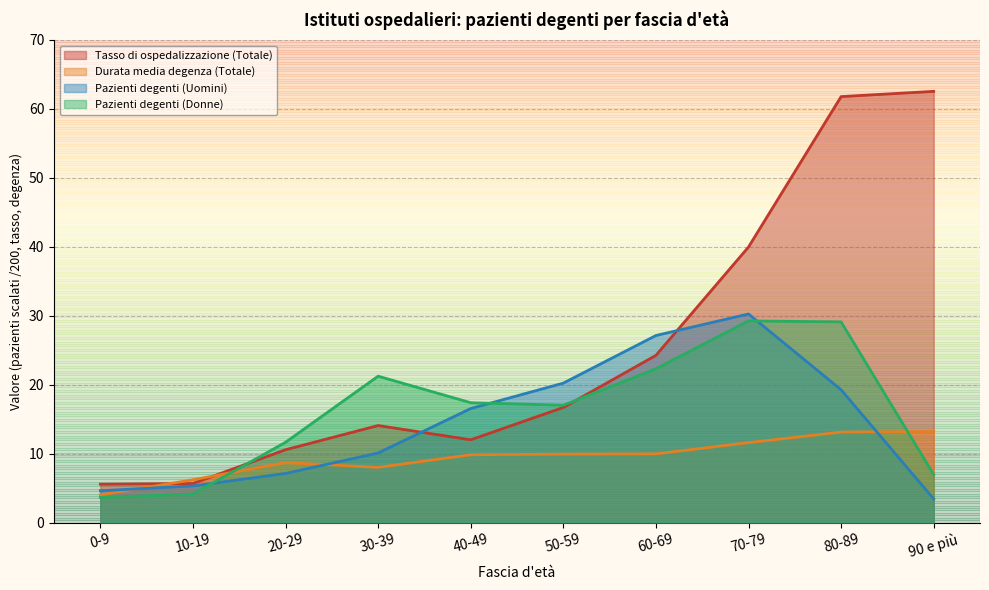

What is the difference between the maximum and minimum values in the Tasso di ospedalizzazione (Totale) series?

57.0